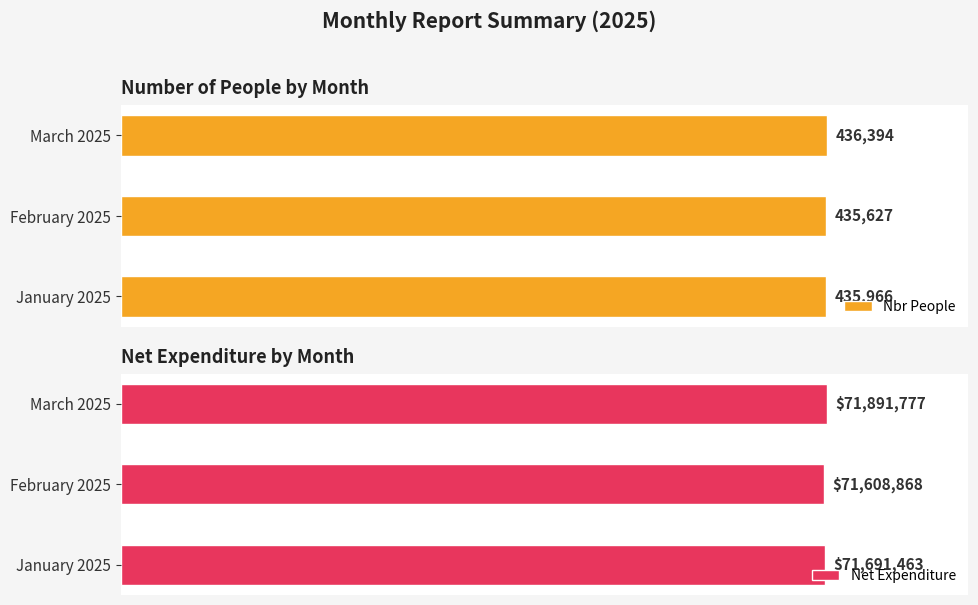

What is the sum of all Nbr People values?

1307987.0